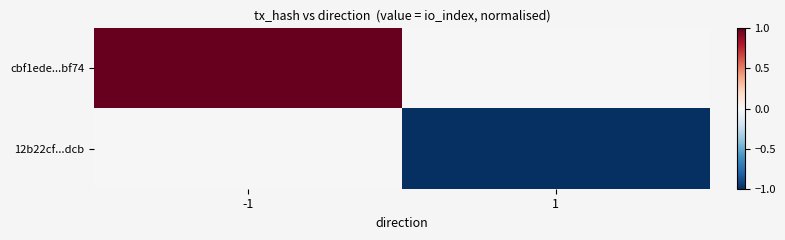

How many series are shown in this chart?

2